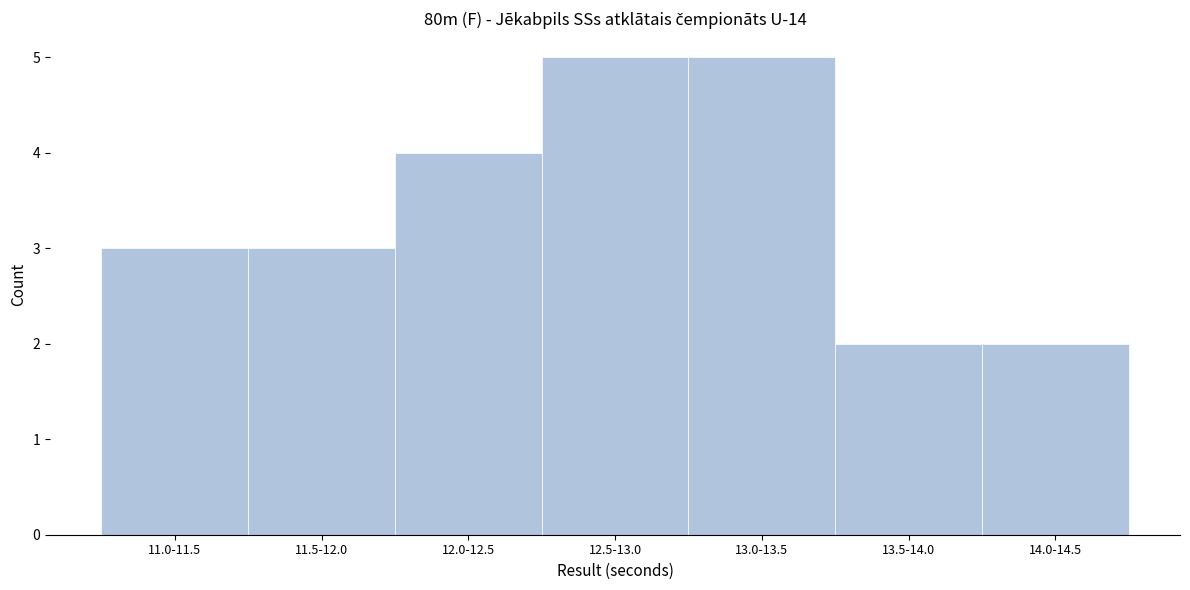

Reading left to right, extract all data points from this chart.

11.0-11.5=3	11.5-12.0=3	12.0-12.5=4	12.5-13.0=5	13.0-13.5=5	13.5-14.0=2	14.0-14.5=2